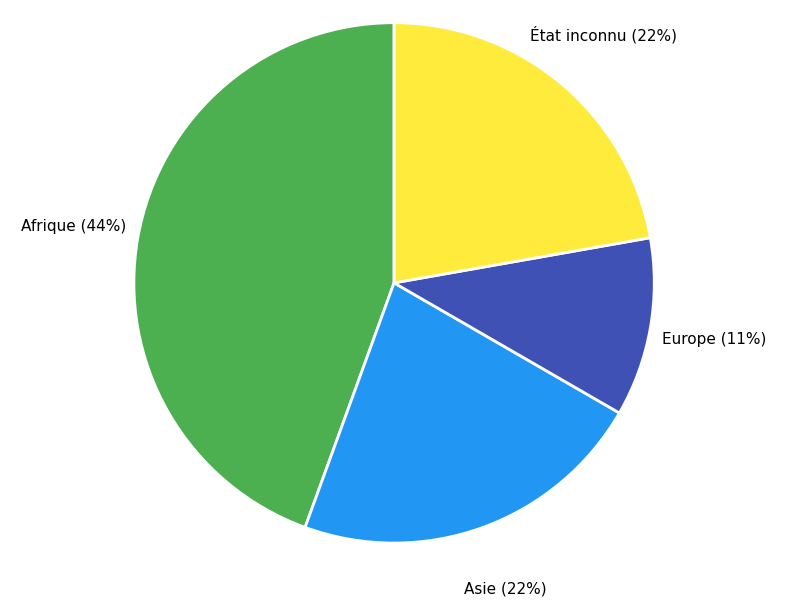

Which slice is the smallest?

Europe